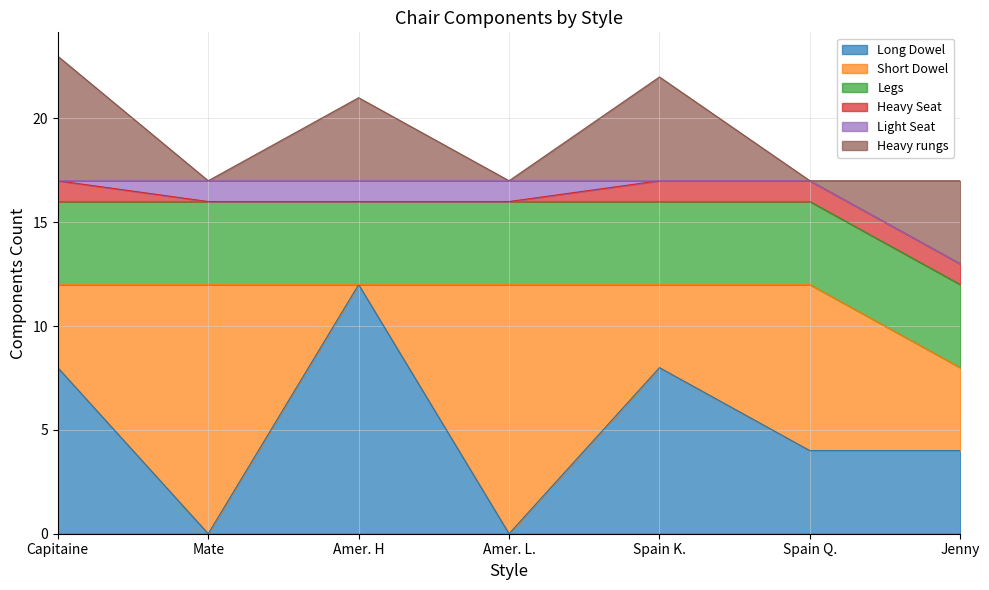

Which label corresponds to the largest value in the chart?

Amer. H